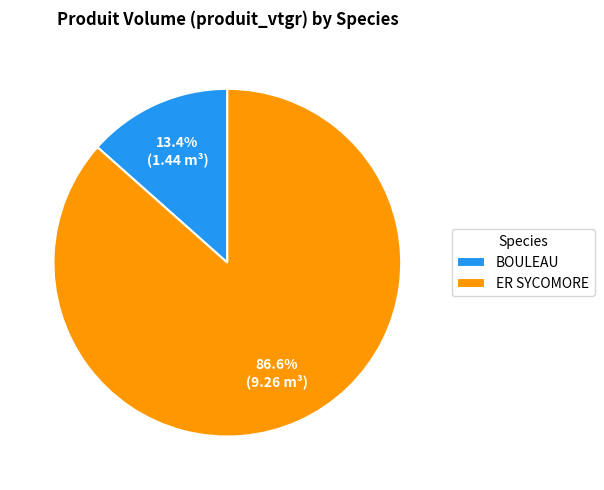

Rank the categories by value from highest to lowest.

ER SYCOMORE, BOULEAU